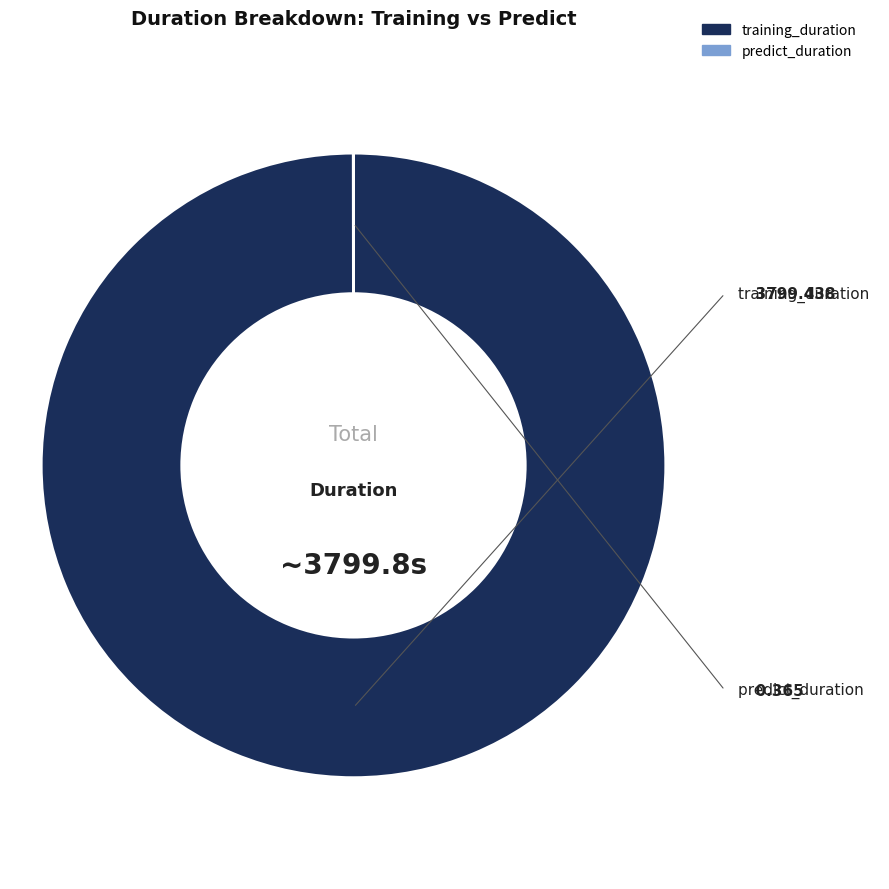

Is there any slice that represents more than half of the pie?

Yes